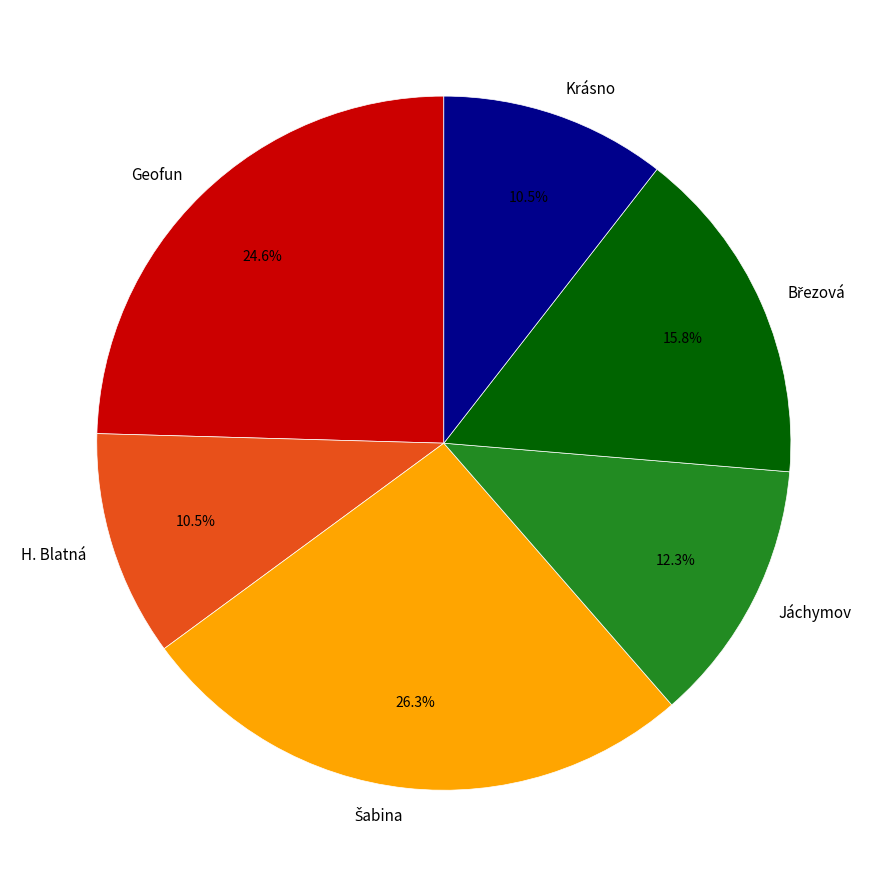

Is there a majority slice in this chart?

No